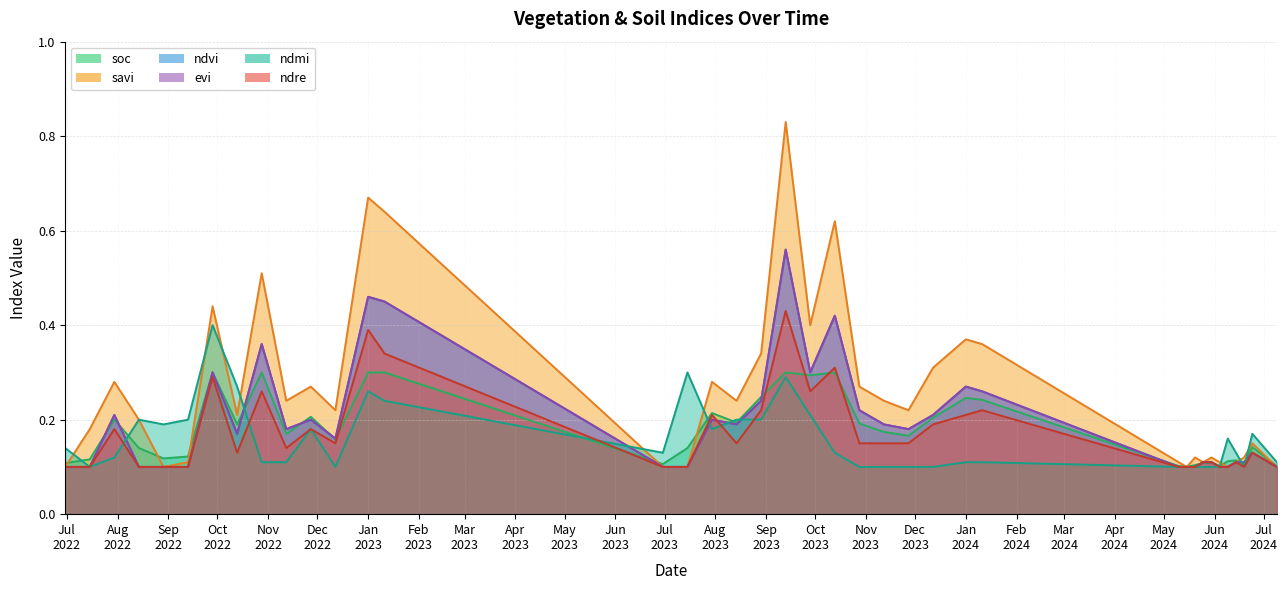

How many times do ndvi and ndmi cross each other?

8